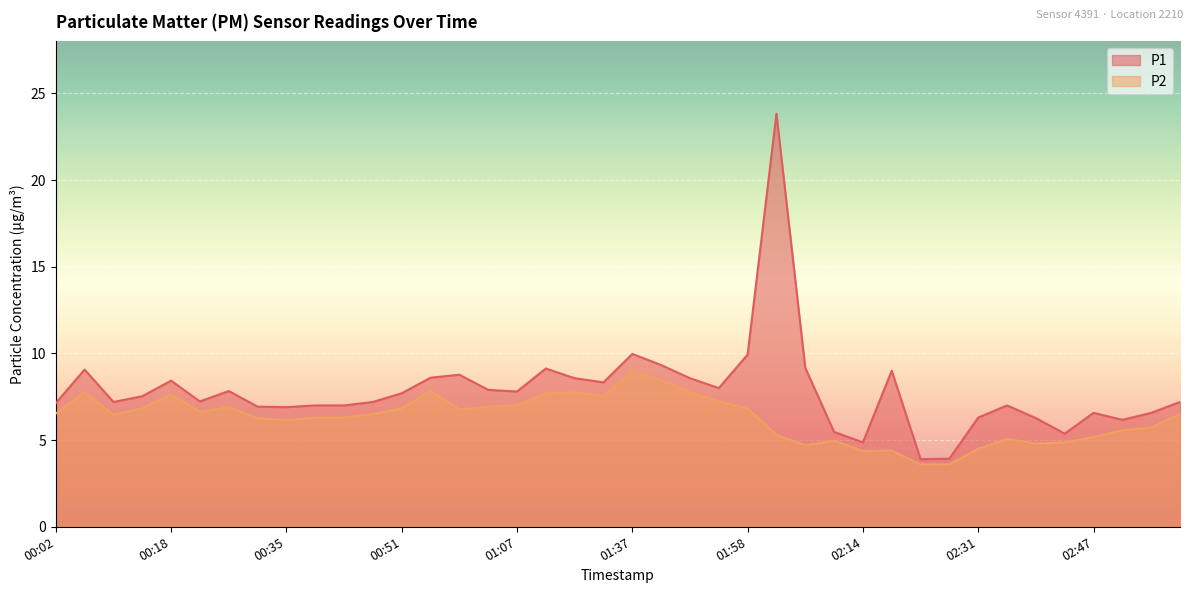

List the labels in order of P1 value, largest first.

02:02, 01:37, 01:58, 01:46, 02:06, 01:11, 00:06, 02:18, 00:59, 00:55, 01:15, 01:50, 00:18, 01:19, 01:54, 01:03, 00:26, 01:07, 00:51, 00:14, 00:22, 00:10, 00:47, 03:00, 00:02, 00:39, 00:43, 02:35, 00:30, 00:35, 02:47, 02:55, 02:31, 02:39, 02:51, 02:10, 02:43, 02:14, 02:27, 02:23